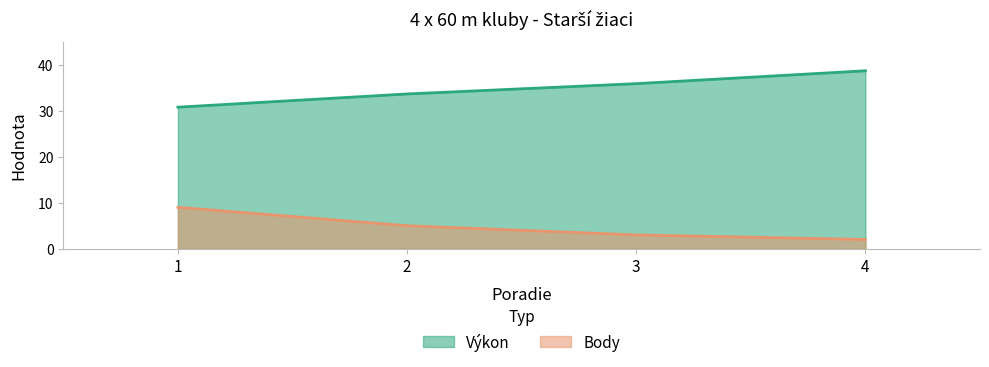

Which has a higher value, 2 or 3?

3